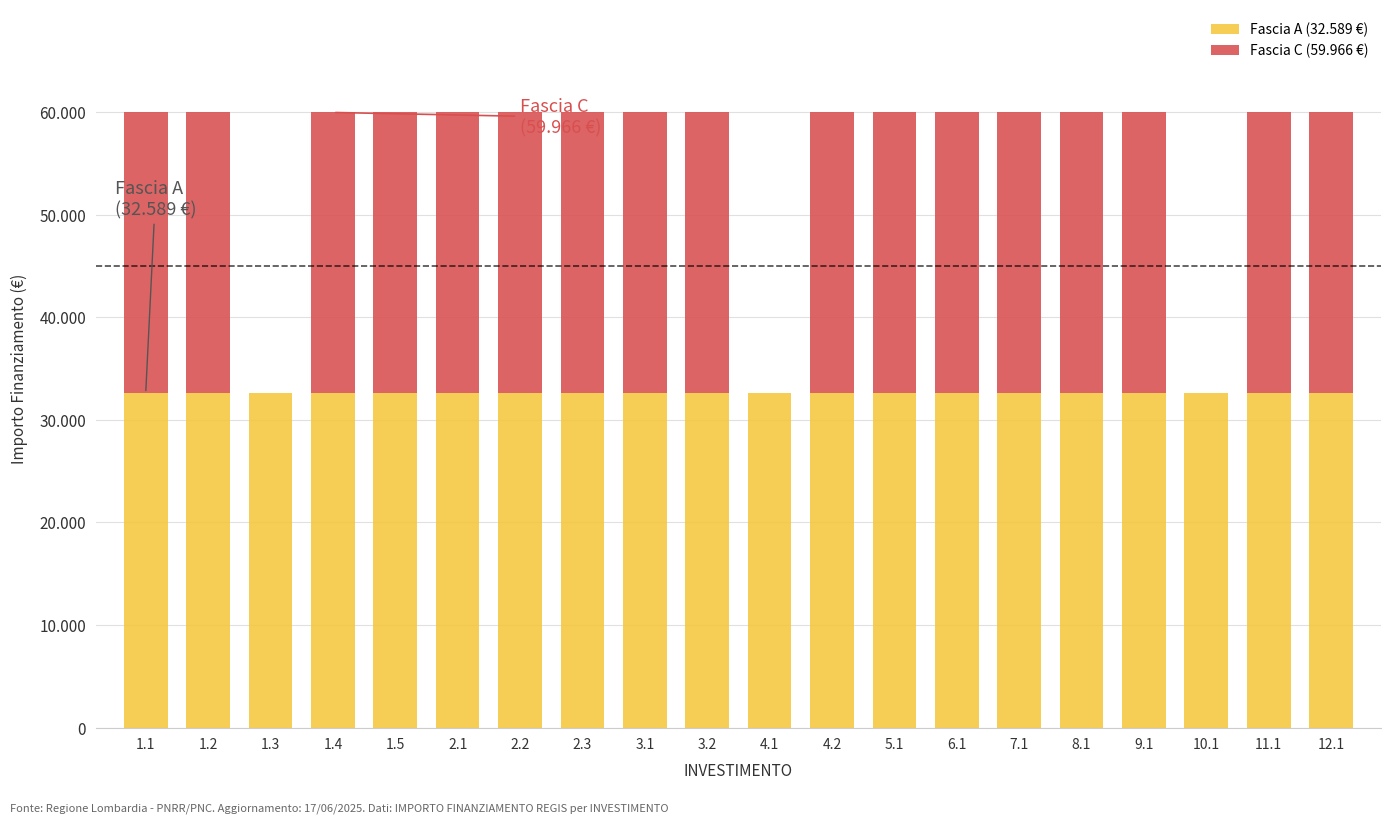

Which series has the largest total across all categories?

Fascia A (32.589 €)